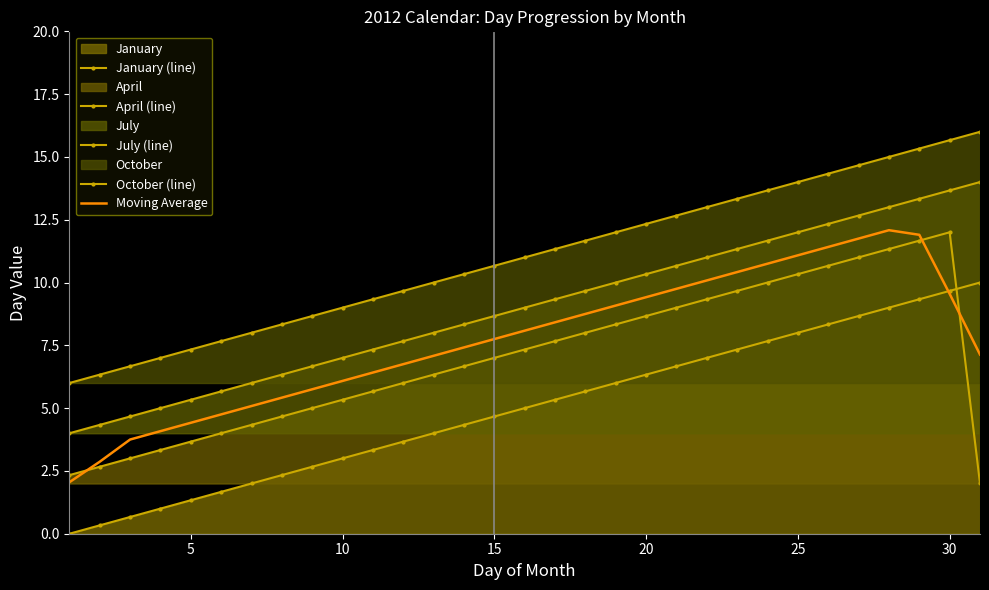

Between 25 and 20, which is larger?

25